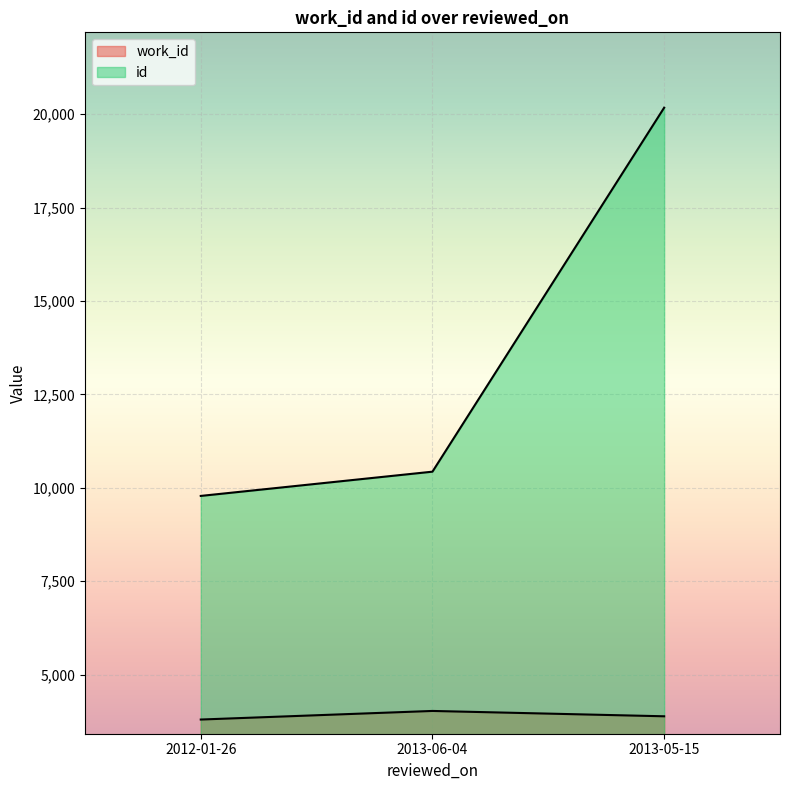

How many lines are shown in the chart?

2